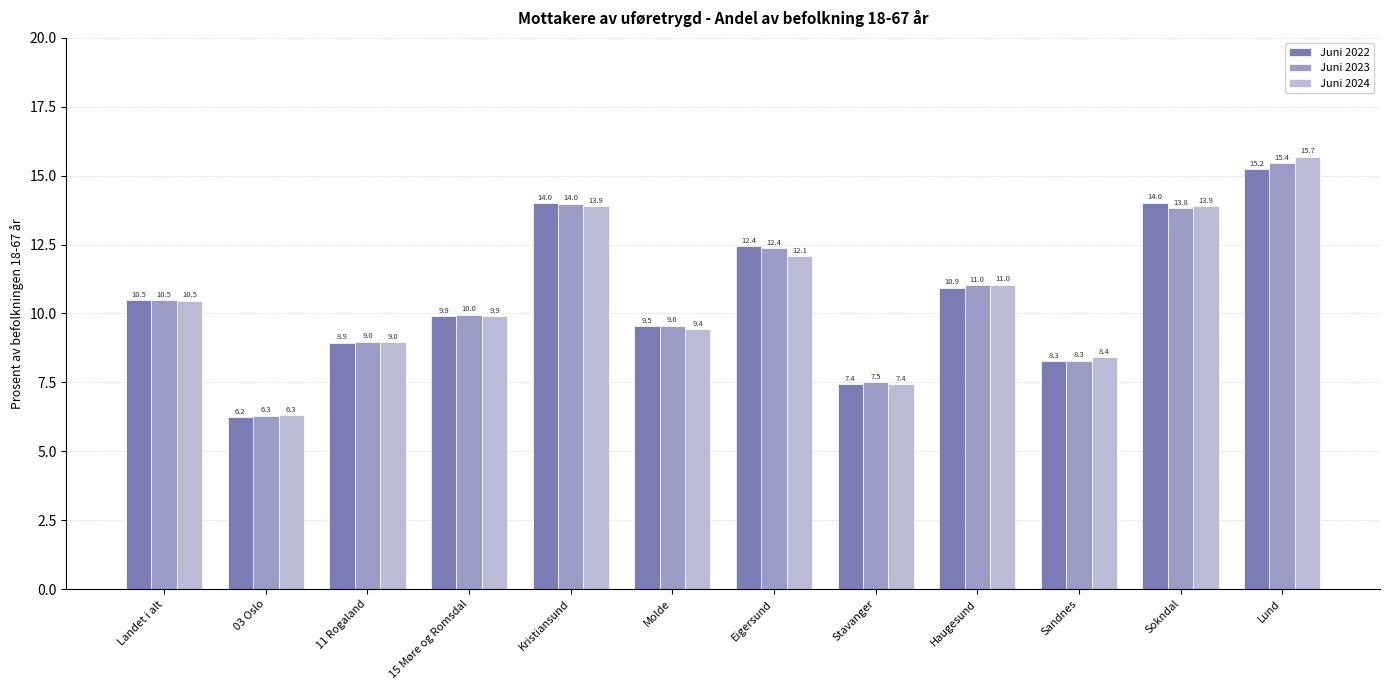

What position from the left is Landet i alt?

1